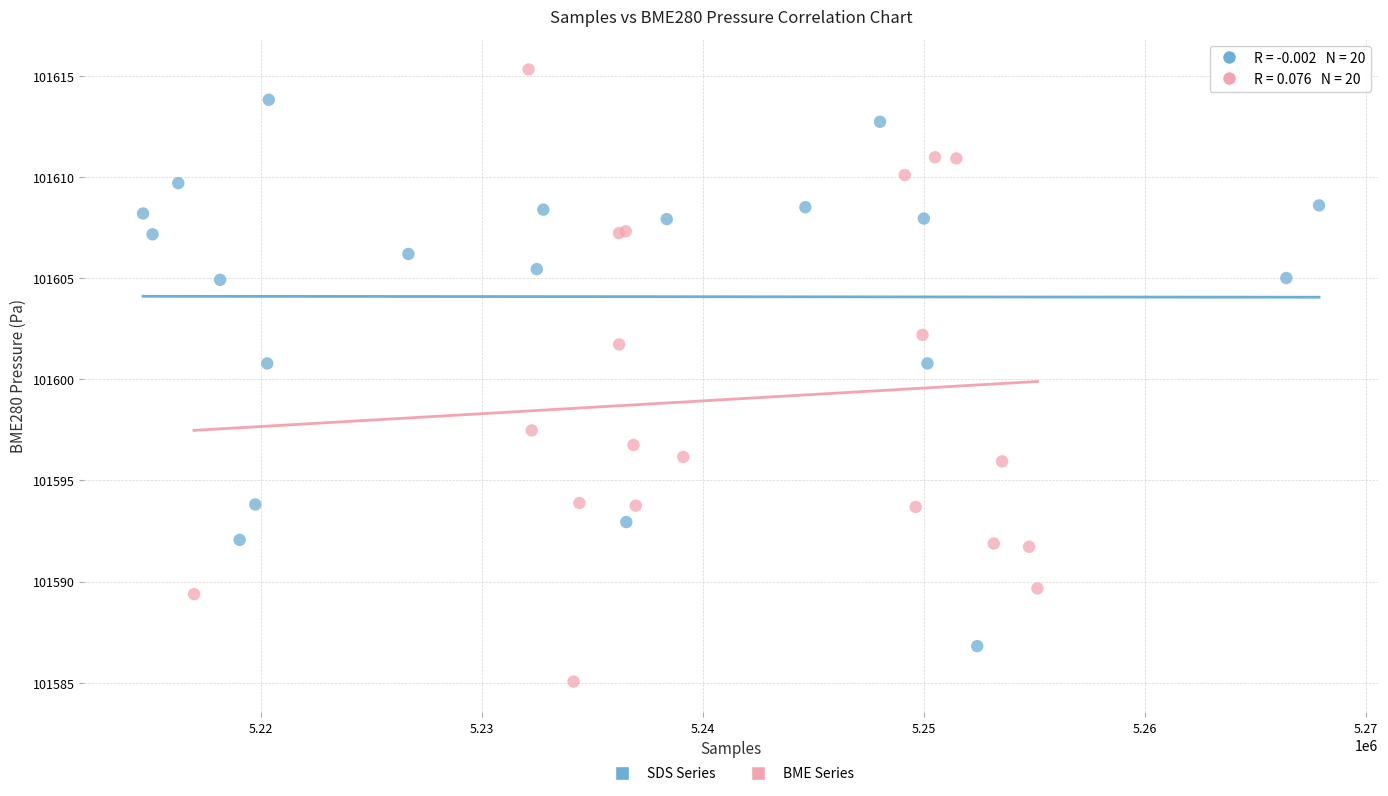

Which series reaches the minimum Y coordinate?

BME Series